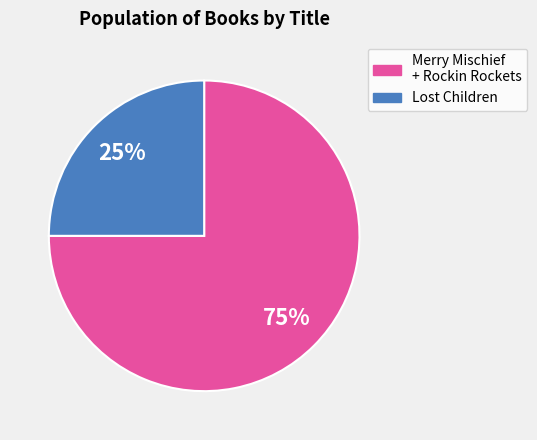

Is there a majority slice in this chart?

Yes